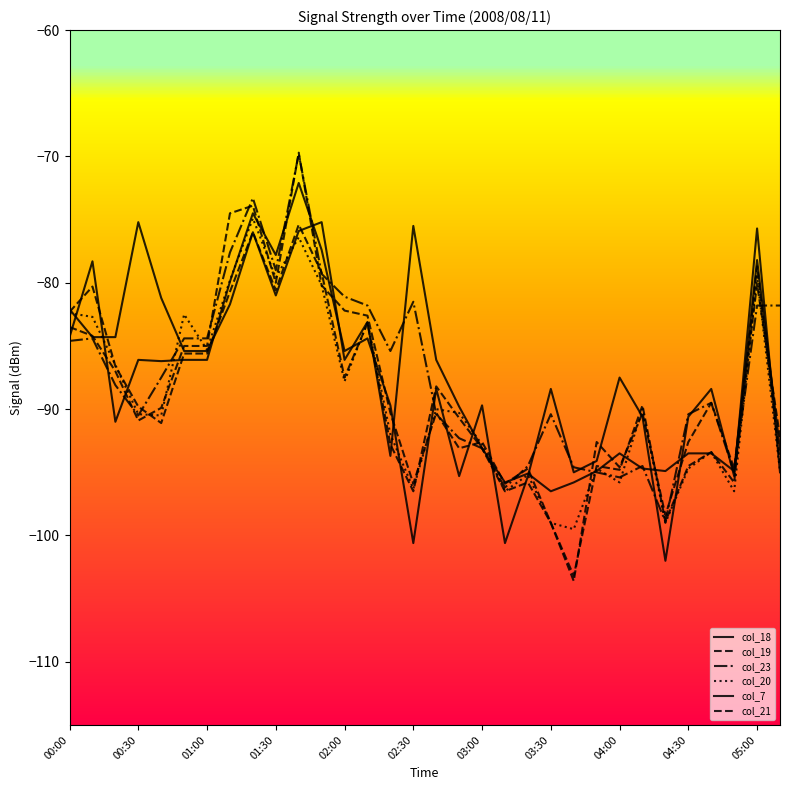

After their last crossing, which series has the higher values: col_21 or col_7?

col_21